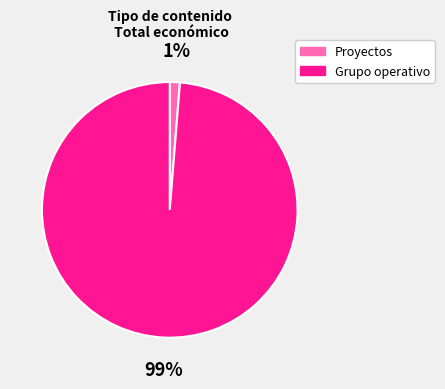

Between Grupo operativo and Proyectos, which is larger?

Grupo operativo